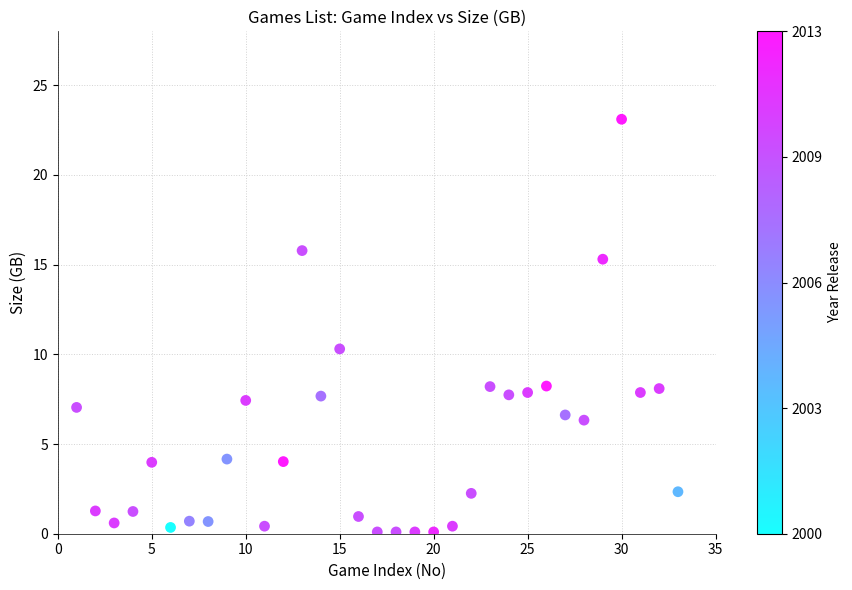

What Y value in the scatter plot is closest to 11?

10.3